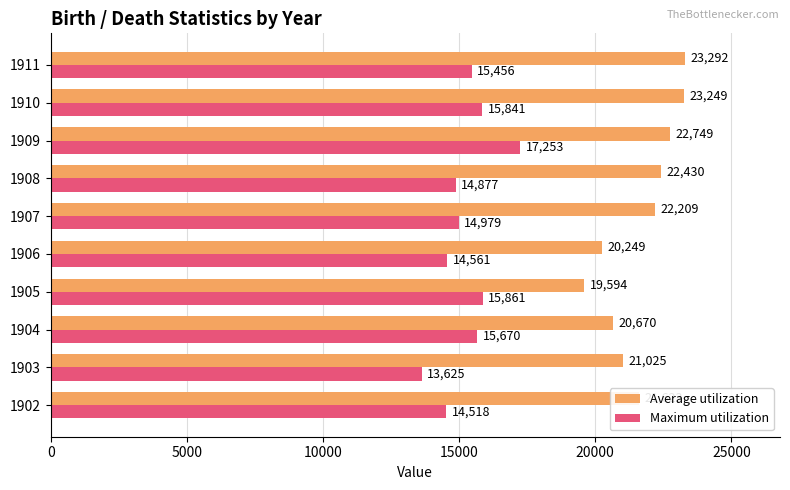

Which series has the widest spread of values?

Average utilization